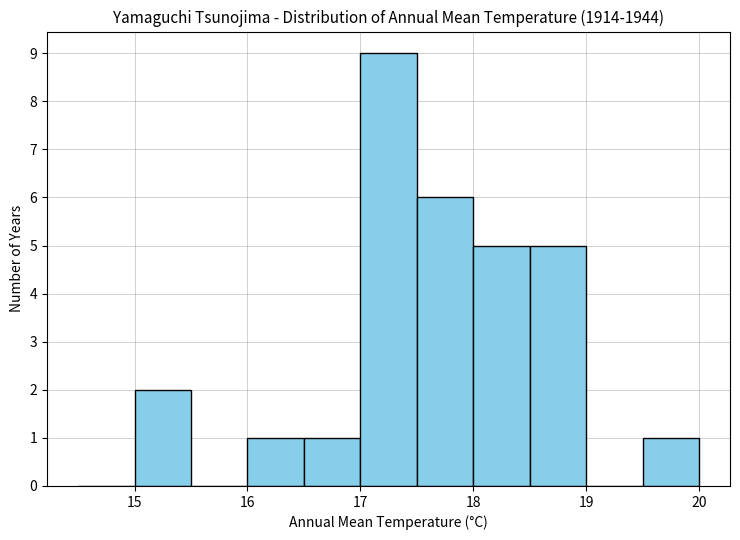

Reading left to right, list every bar in this chart as the range it spans on the x-axis followed by its height. The values are not printed on the chart, so give them approximately, as read against the axis.

14.5 to 15.0: 0
15.0 to 15.5: 2
15.5 to 16.0: 0
16.0 to 16.5: 1
16.5 to 17.0: 1
17.0 to 17.5: 9
17.5 to 18.0: 6
18.0 to 18.5: 5
18.5 to 19.0: 5
19.0 to 19.5: 0
19.5 to 20.0: 1